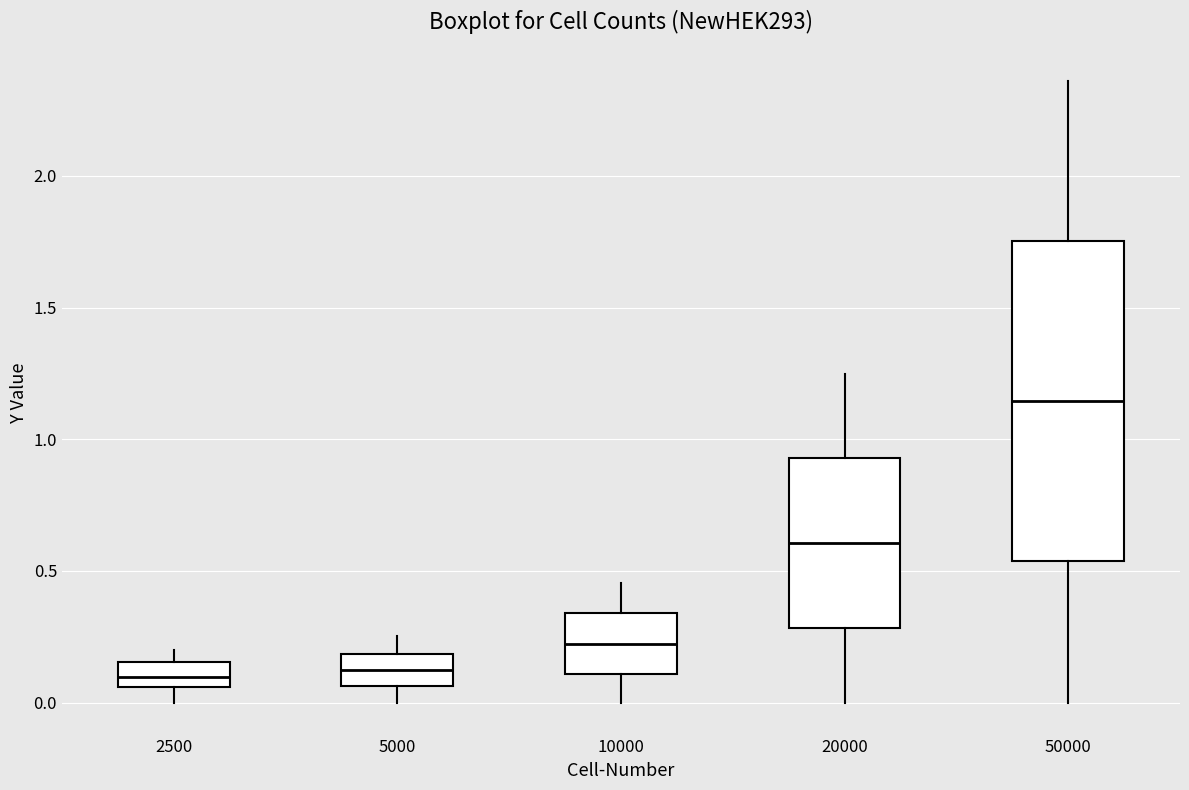

Comparing the boxes themselves (not the whiskers), which one is the tallest?

50000